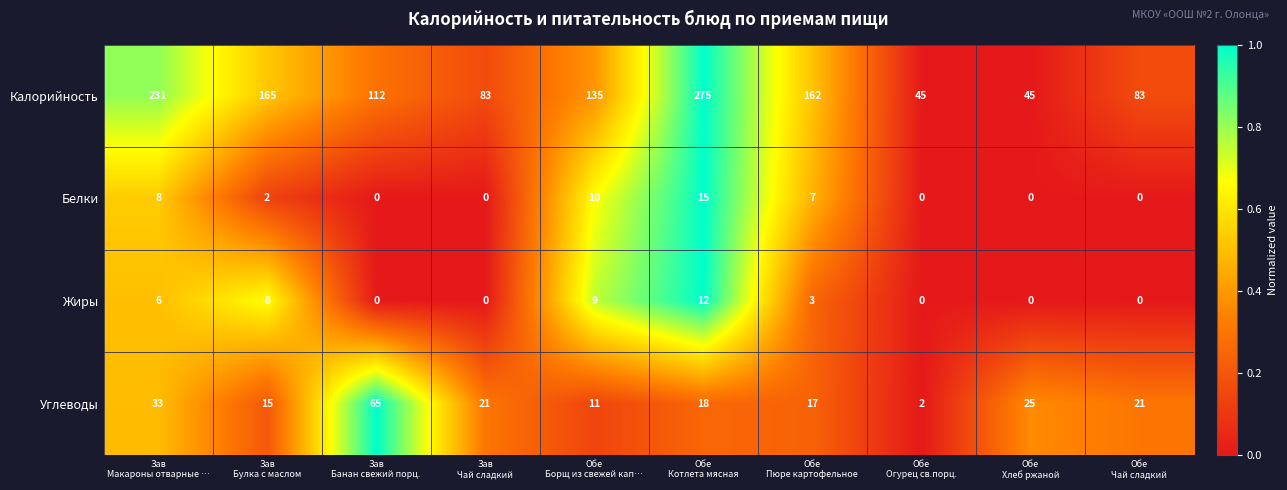

How many data points does each series have?

10